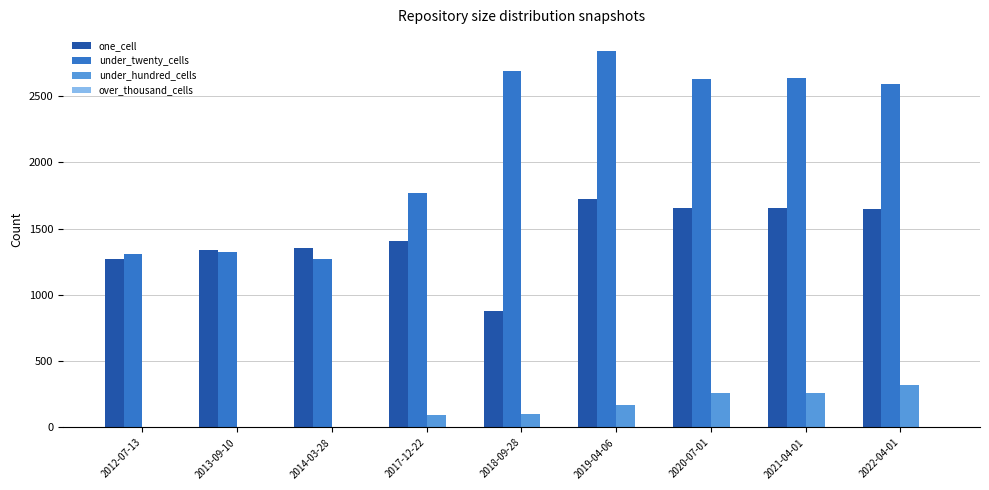

Between 2013-09-10 and 2022-04-01, which series saw the biggest shift?

under_twenty_cells